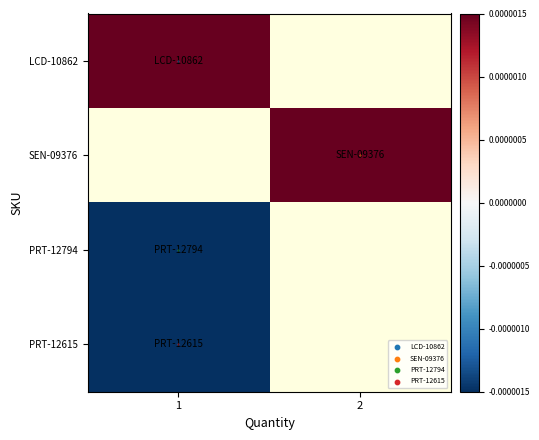

Which category has the lowest value across all series?

1